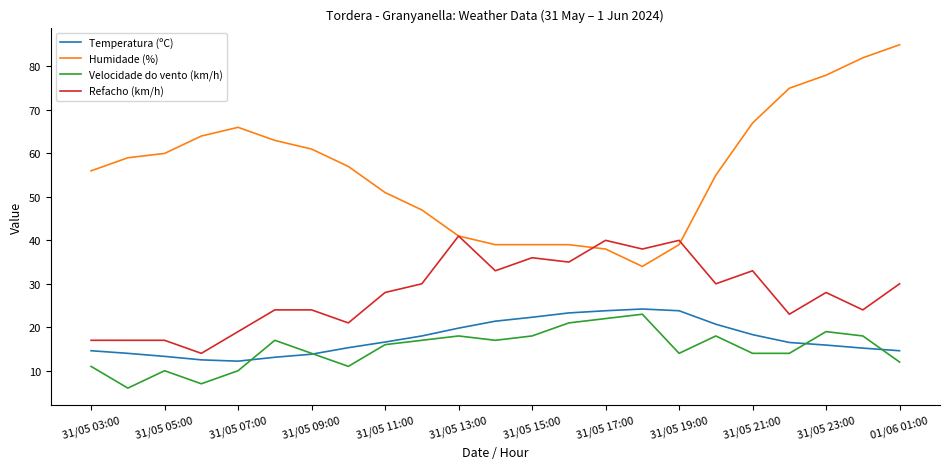

Which series has the widest spread of values?

Humidade (%)